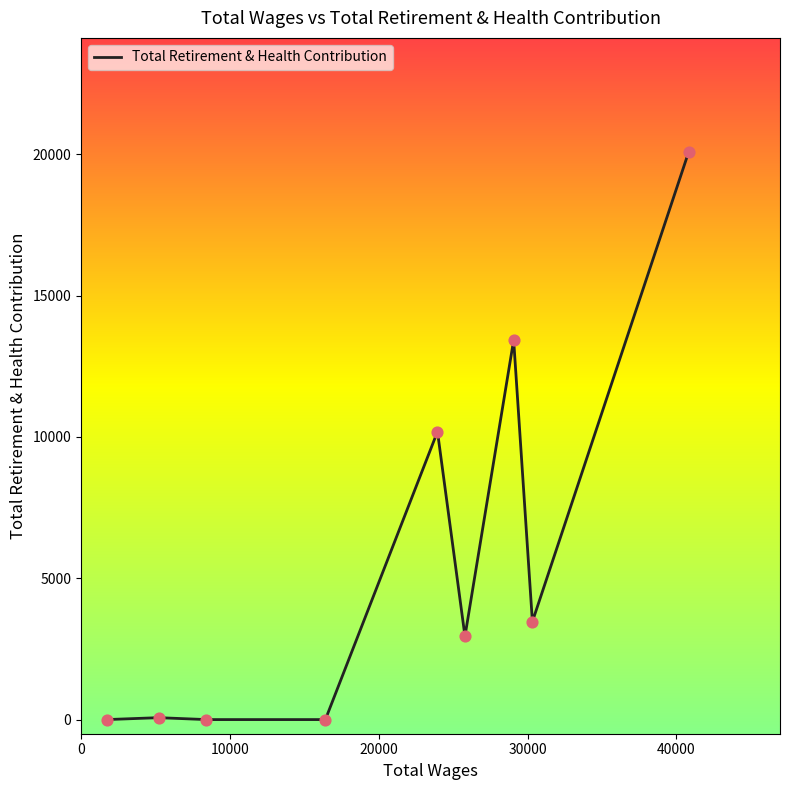

What is the maximum value shown in the chart?

20094